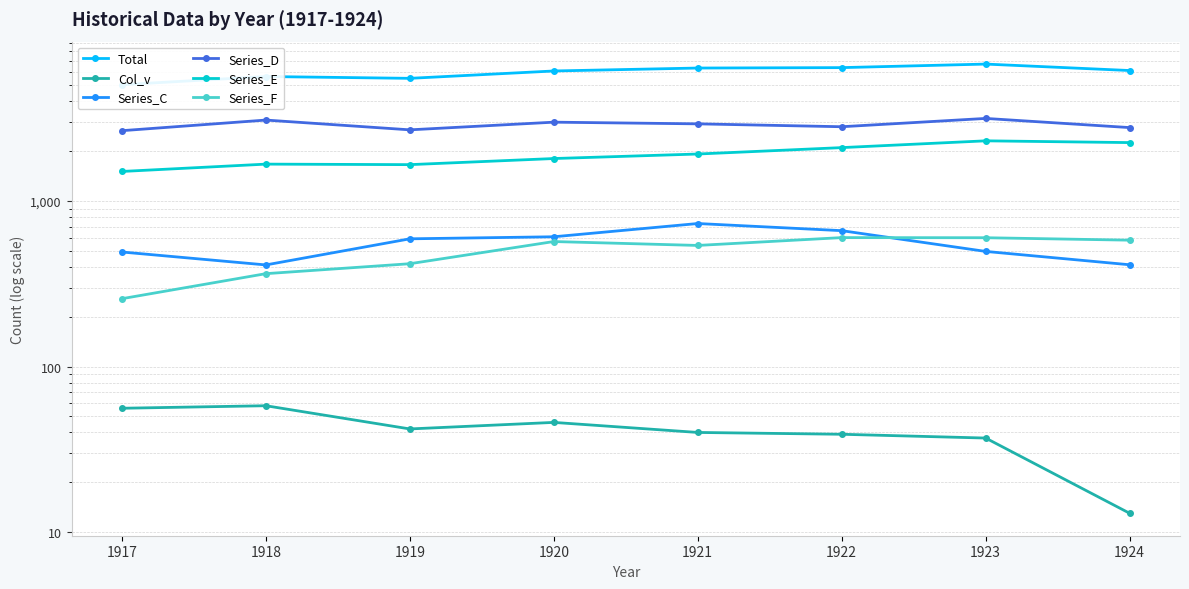

Reading right to left, transcribe all the data shown in this chart.

Total: 1924=6138	1923=6714	1922=6391	1921=6354	1920=6100	1919=5506	1918=5647	1917=5040
Col_v: 1924=13	1923=37	1922=39	1921=40	1920=46	1919=42	1918=58	1917=56
Series_C: 1924=412	1923=496	1922=662	1921=731	1920=608	1919=591	1918=411	1917=492
Series_D: 1924=2776	1923=3153	1922=2809	1921=2924	1920=2993	1919=2690	1918=3082	1917=2659
Series_E: 1924=2253	1923=2309	1922=2101	1921=1922	1920=1805	1919=1658	1918=1670	1917=1508
Series_F: 1924=580	1923=600	1922=601	1921=539	1920=569	1919=418	1918=364	1917=257